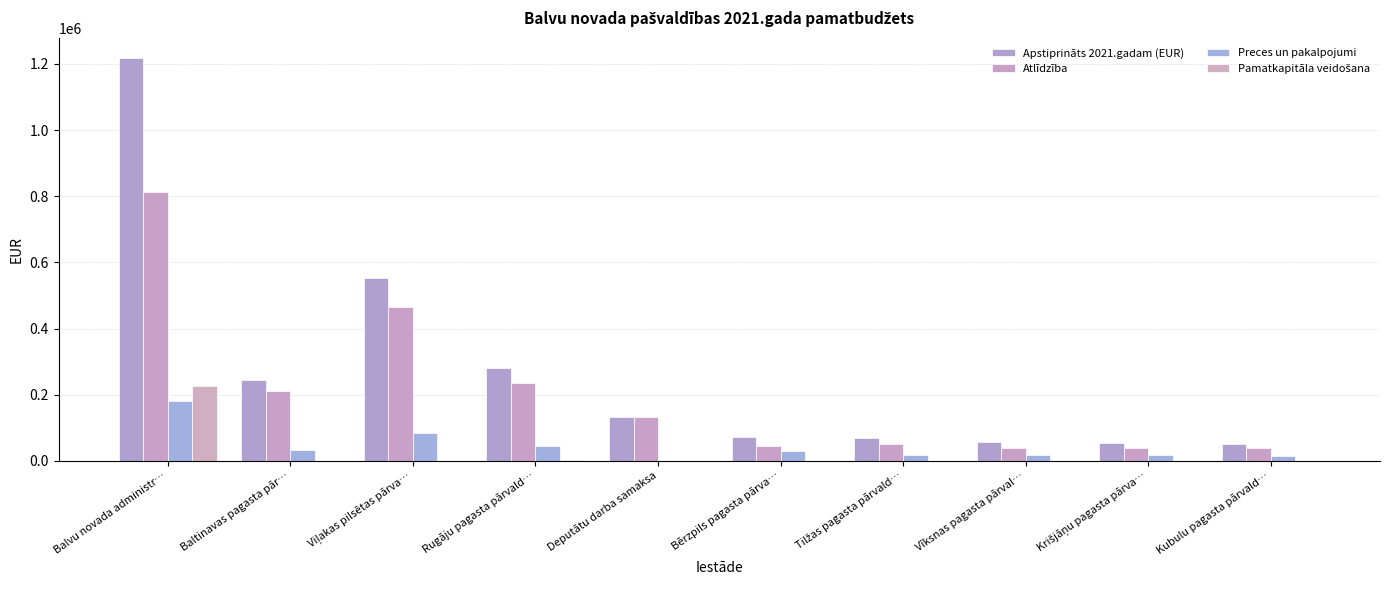

What is the highest value of the Preces un pakalpojumi series?

180130